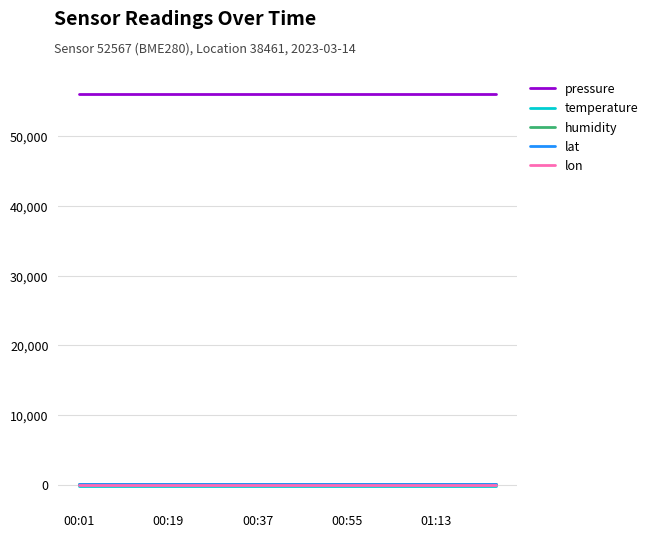

True or false: pressure and lon cross at least once.

False